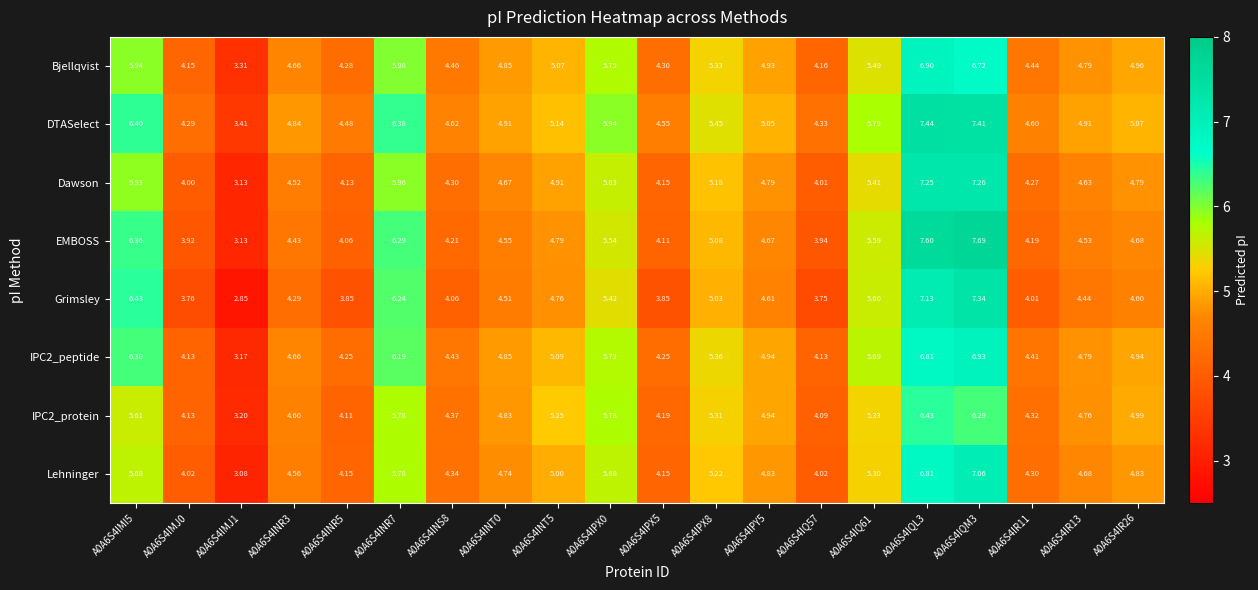

Which series has the largest total across all categories?

DTASelect